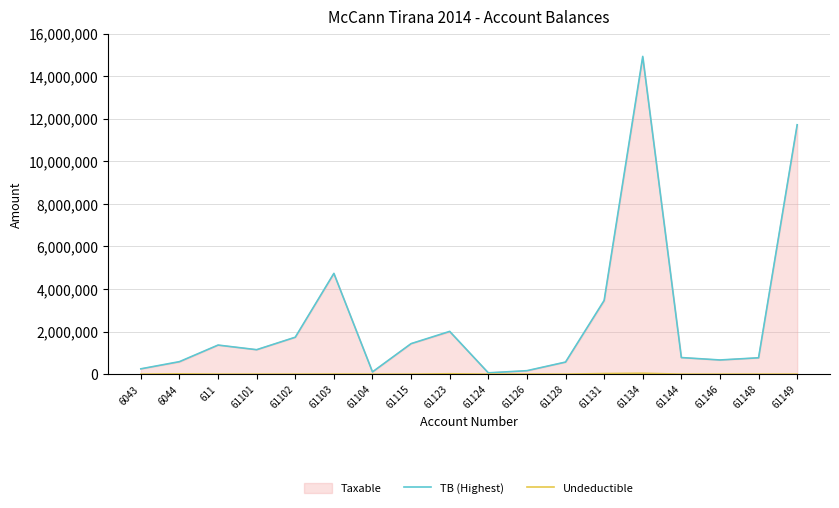

The value of Taxable at 61115 is 1433753.2. True or false?

True